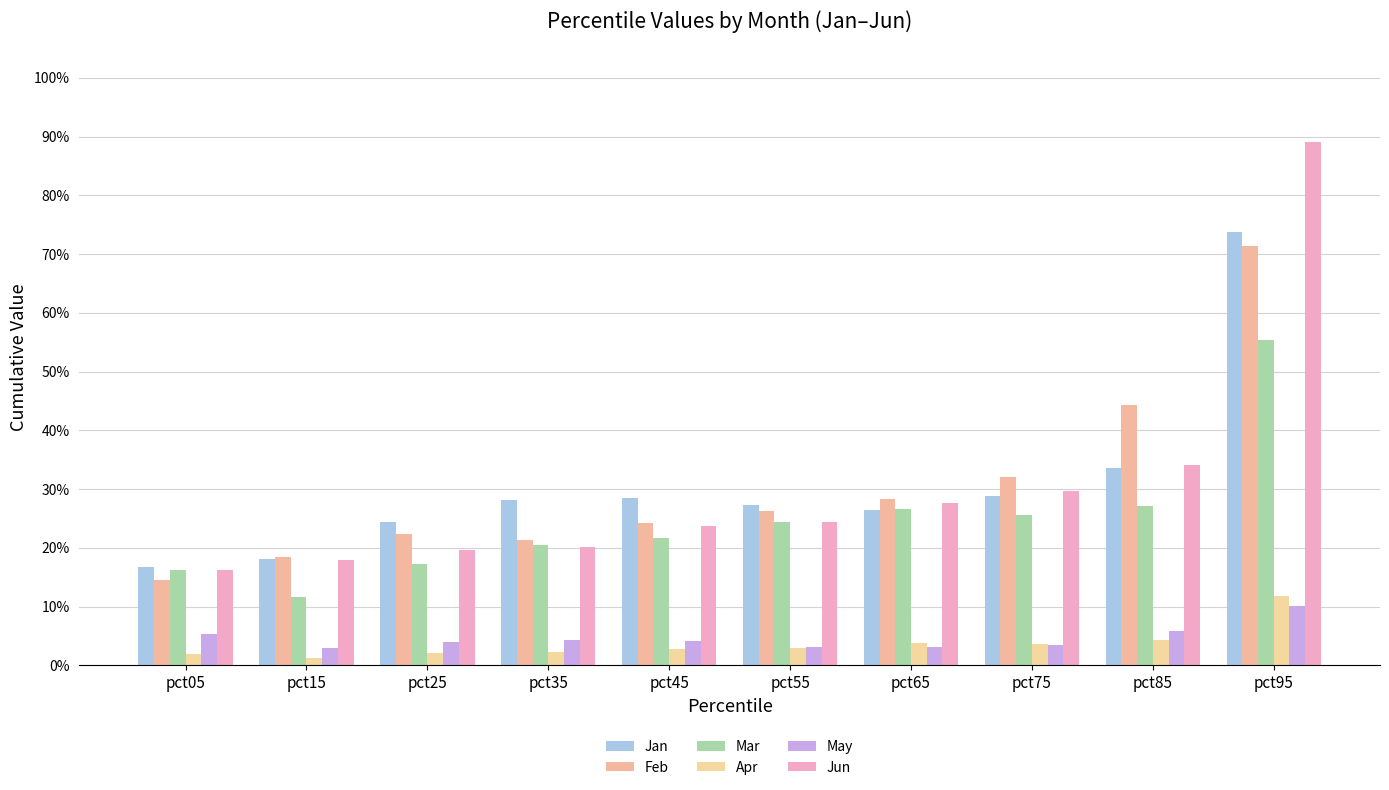

Reading left to right, transcribe all the data shown in this chart.

Jan: 0.2	0.2	0.2	0.3	0.3	0.3	0.3	0.3	0.3	0.7
Feb: 0.1	0.2	0.2	0.2	0.2	0.3	0.3	0.3	0.4	0.7
Mar: 0.2	0.1	0.2	0.2	0.2	0.2	0.3	0.3	0.3	0.6
Apr: 0.0	0.0	0.0	0.0	0.0	0.0	0.0	0.0	0.0	0.1
May: 0.1	0.0	0.0	0.0	0.0	0.0	0.0	0.0	0.1	0.1
Jun: 0.2	0.2	0.2	0.2	0.2	0.2	0.3	0.3	0.3	0.9